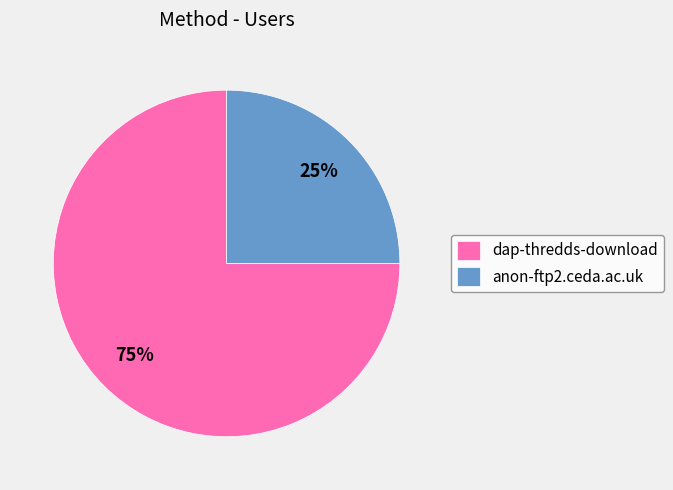

Rank the categories by value from lowest to highest.

anon-ftp2.ceda.ac.uk, dap-thredds-download